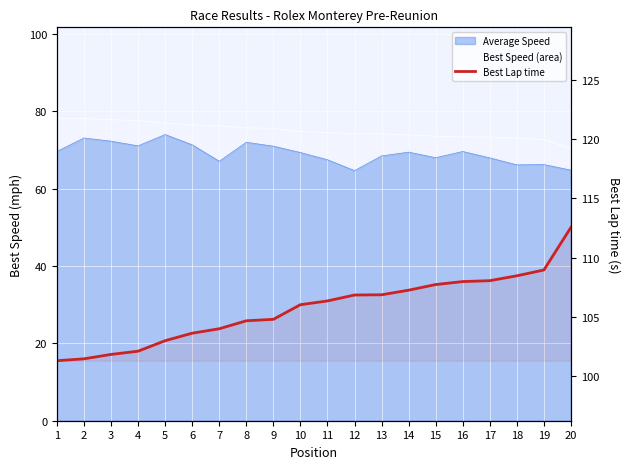

What is the greatest value displayed?

112.6